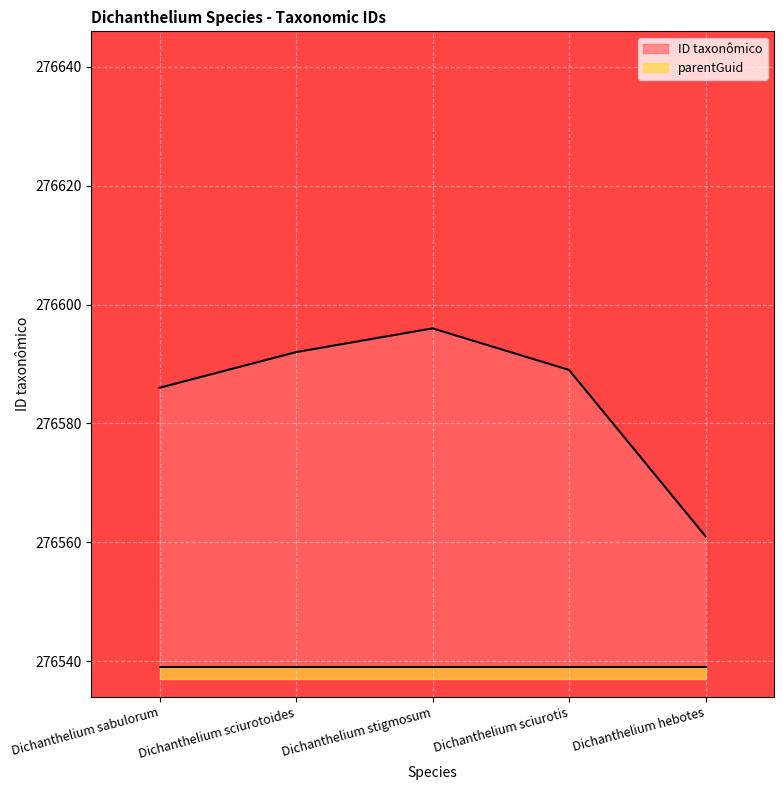

What is the maximum value shown in the chart?

276596